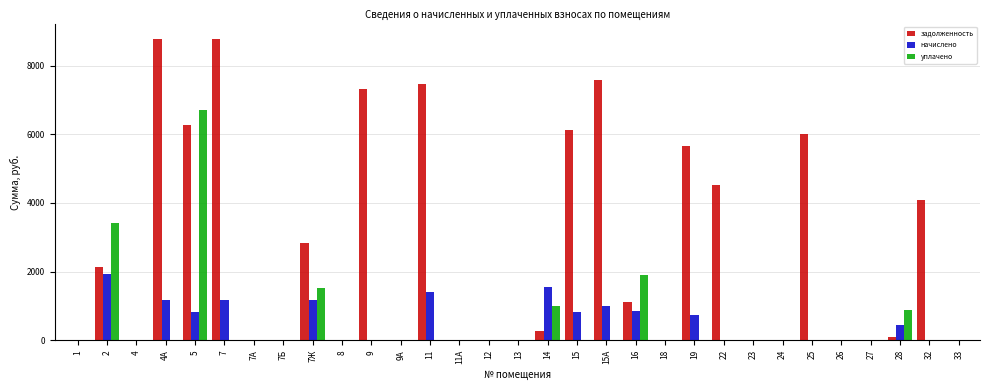

What is the total value across all series at 32?

4082.3